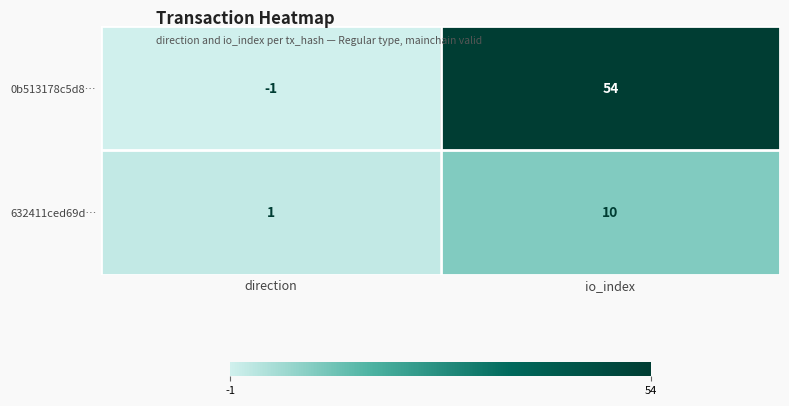

How many distinct data groups are displayed?

2